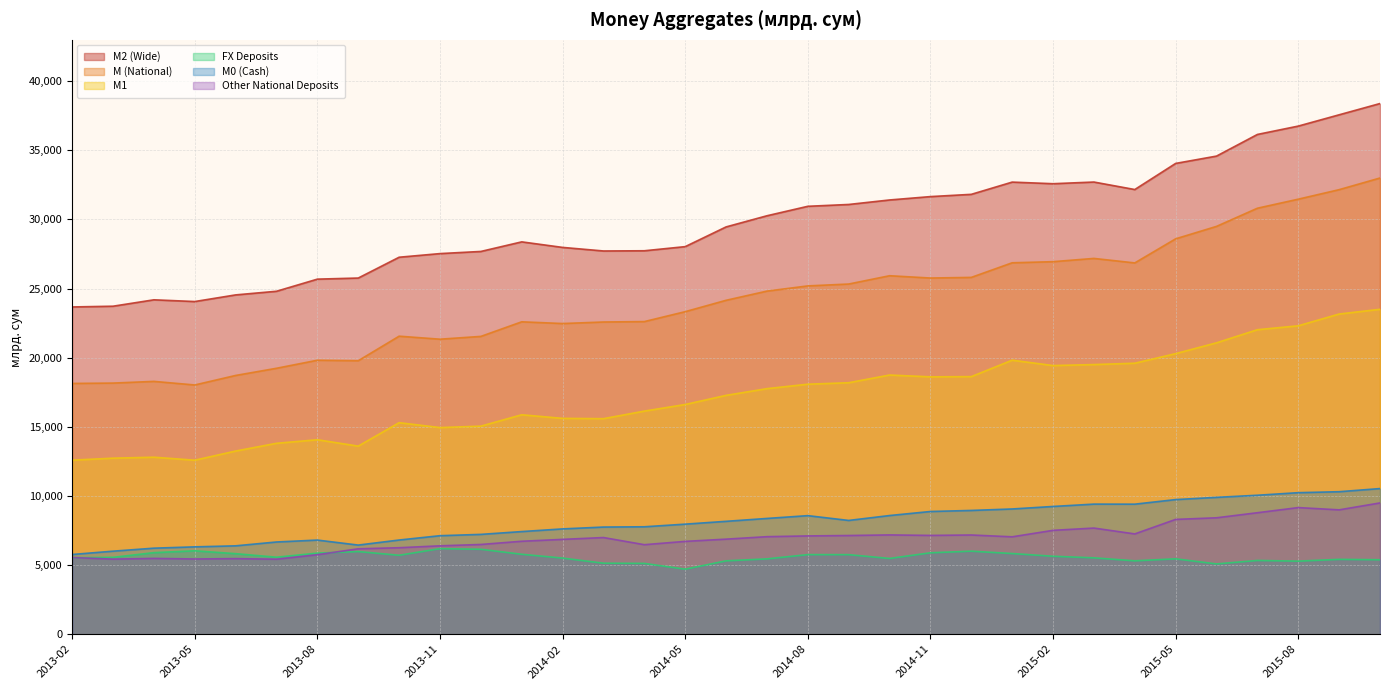

Reading left to right, transcribe all the data shown in this chart.

M2 (Wide): 23668.6	23722.3	24185.0	24060.2	24540.5	24803.4	25680.0	25759.3	27264.7	27527.4	27682.7	28375.8	27975.0	27716.8	27732.0	28031.3	29457.1	30263.2	30948.0	31080.4	31405.7	31649.2	31812.7	32698.0	32581.8	32702.6	32160.7	34049.3	34579.1	36144.3	36749.0	37565.3	38380.5
M (National): 18136.7	18162.9	18285.2	18026.0	18714.5	19233.6	19815.3	19780.7	21554.5	21337.0	21538.8	22593.6	22469.5	22580.2	22610.5	23327.7	24150.3	24814.5	25191.1	25326.3	25926.6	25760.1	25806.2	26862.4	26943.1	27178.7	26853.0	28596.2	29495.3	30808.9	31463.0	32151.4	32994.0
M1: 12589.0	12731.7	12801.8	12585.1	13247.0	13808.0	14064.5	13603.3	15299.1	14944.8	15048.0	15870.4	15610.4	15588.7	16135.7	16613.4	17274.5	17760.0	18081.8	18188.1	18744.9	18614.2	18630.1	19817.8	19430.5	19501.8	19599.0	20292.3	21074.9	22022.7	22305.2	23156.7	23499.3
FX Deposits: 5531.9	5559.4	5899.8	6034.2	5825.9	5569.8	5864.8	5978.6	5710.2	6190.4	6143.9	5782.2	5505.6	5136.7	5121.5	4703.6	5306.8	5448.7	5756.9	5754.1	5479.0	5889.2	6006.4	5835.6	5638.8	5523.8	5307.7	5453.2	5083.7	5335.4	5286.0	5413.9	5386.6
M0 (Cash): 5766.4	6005.9	6223.0	6317.6	6392.2	6670.3	6808.3	6446.9	6812.1	7125.2	7220.1	7423.5	7616.8	7749.9	7769.9	7960.4	8164.4	8373.1	8575.2	8228.5	8583.1	8875.6	8951.5	9058.1	9239.1	9409.5	9405.1	9736.8	9897.8	10050.8	10236.7	10306.4	10533.7
Other National Deposits: 5547.7	5431.2	5483.3	5440.9	5467.5	5425.6	5750.7	6177.4	6255.4	6392.2	6490.9	6723.2	6859.0	6991.5	6474.9	6714.3	6875.8	7054.5	7109.2	7138.2	7181.7	7145.8	7176.2	7044.6	7512.6	7676.9	7254.0	8303.9	8420.4	8786.3	9157.8	8994.8	9494.7